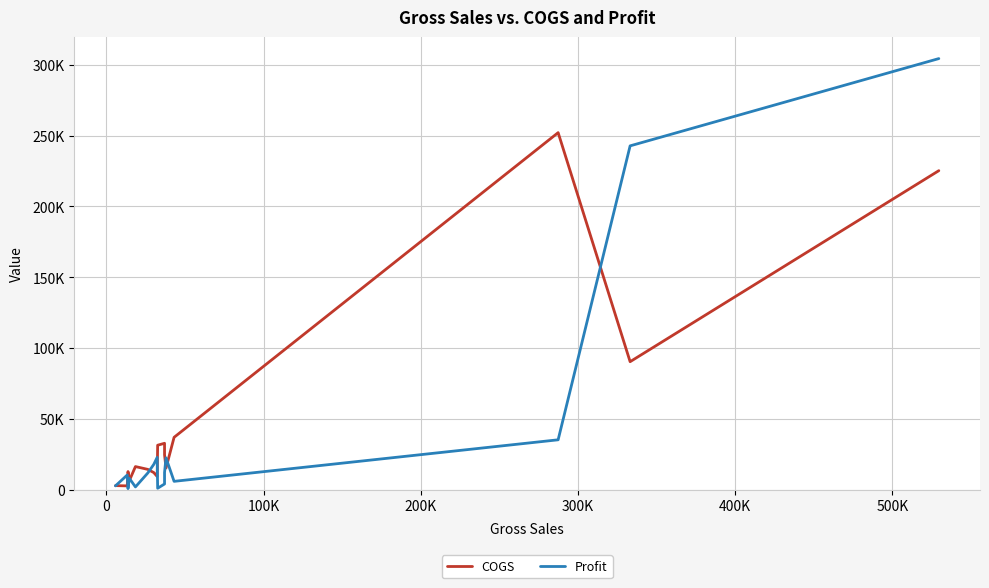

How many data points in Profit are less than 10492?

8